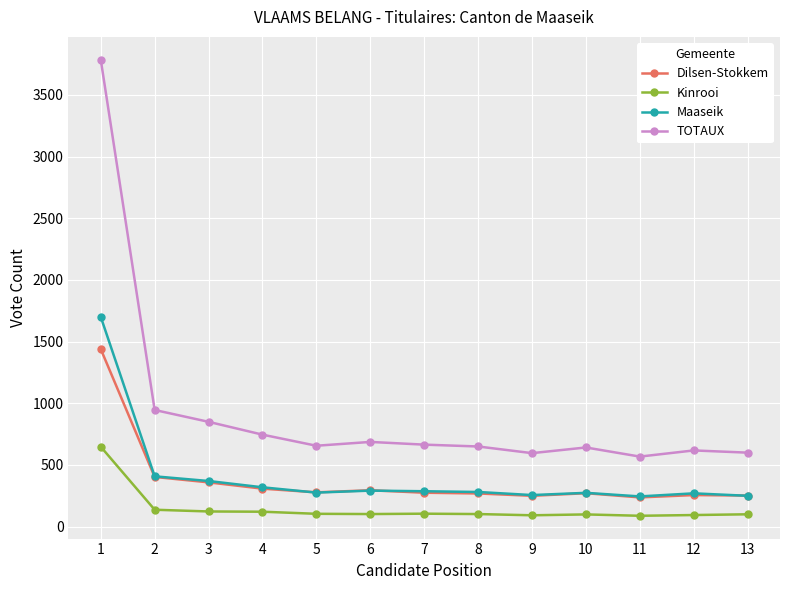

Where is Kinrooi nearest to the value 367?

2